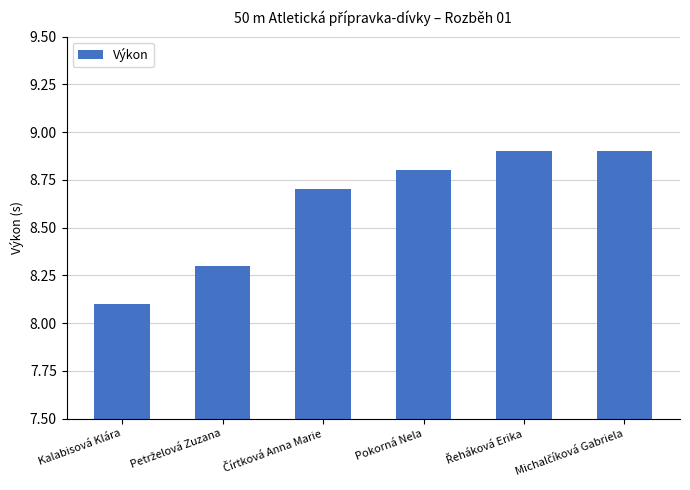

What is the sum of all values?

51.7